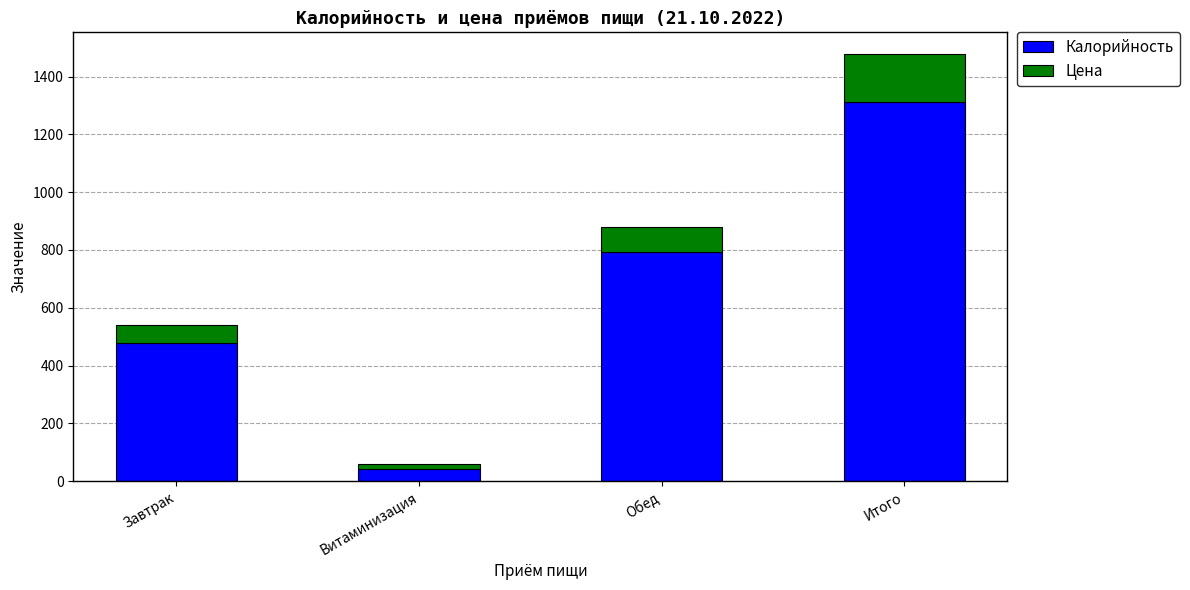

What is the total value across all series at Итого?

1479.4